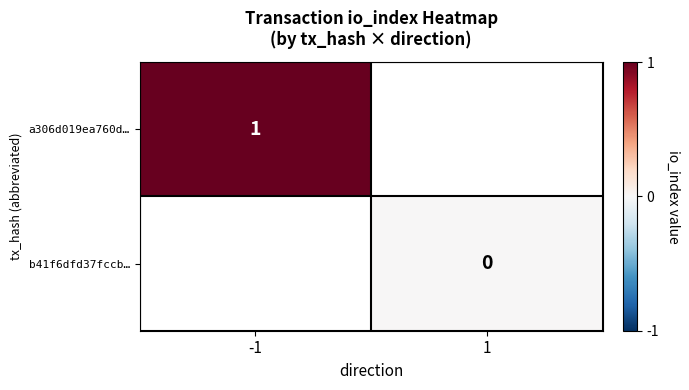

The value of a306d019ea760d… at -1 is 0. True or false?

False